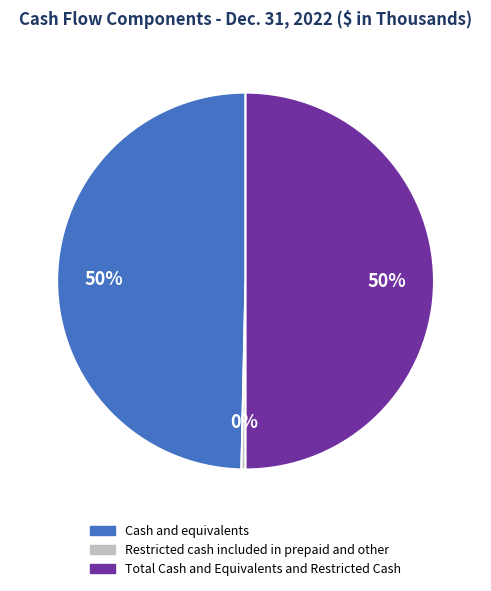

Does Restricted cash included in prepaid and other represent more than half of the total?

No